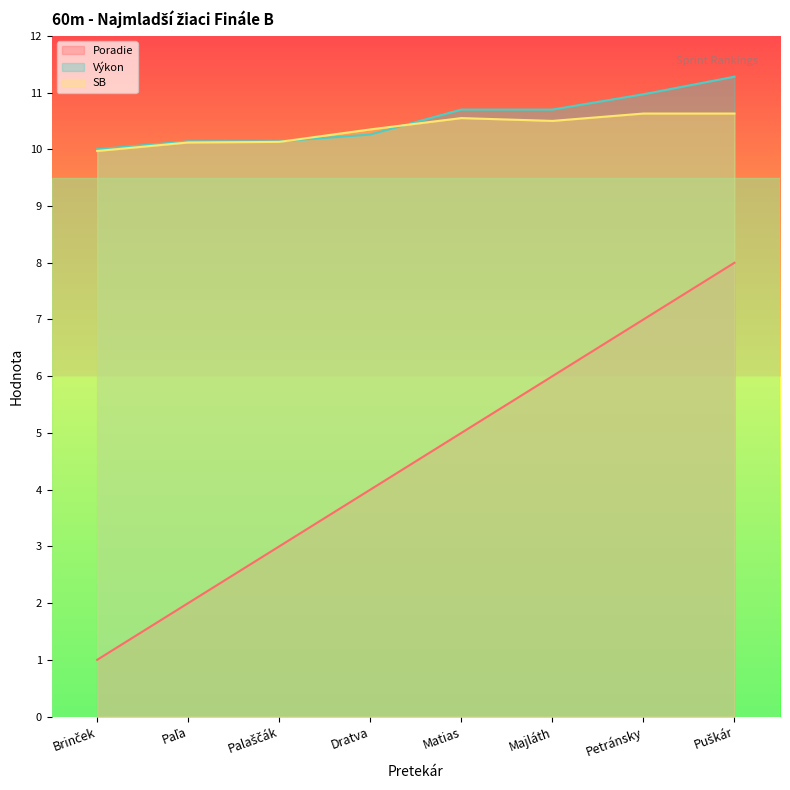

What is the value of the Výkon point at the 5th from the left?

10.7